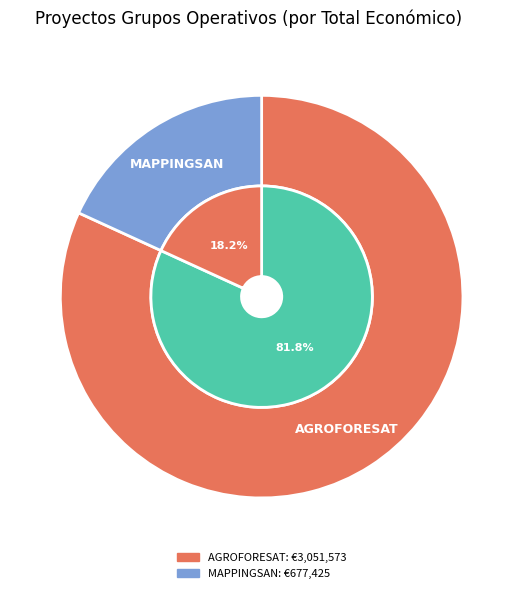

What percentage is NOT represented by Grupo Operativo MAPPINGSAN: Elaboración?

81.8%